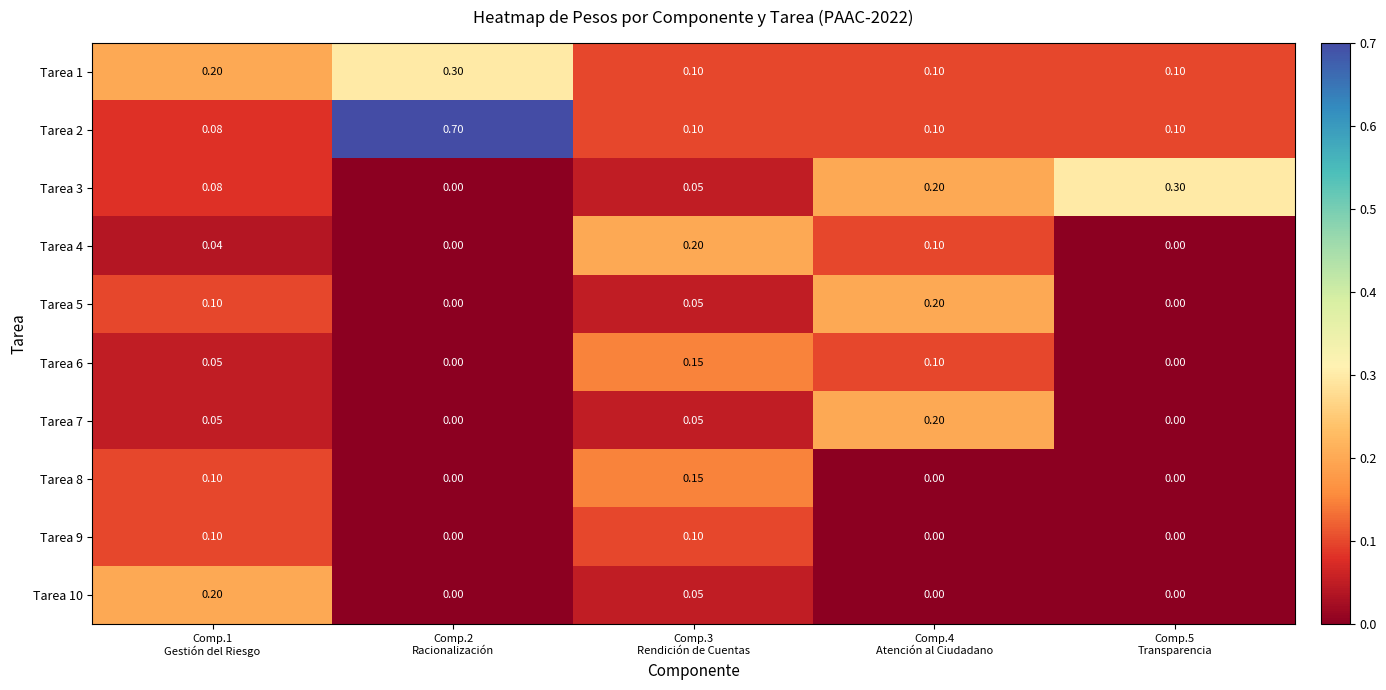

Reading left to right, extract all data points from this chart.

Tarea 1: Comp.1
Gestión del Riesgo=0.2	Comp.2
Racionalización=0.3	Comp.3
Rendición de Cuentas=0.1	Comp.4
Atención al Ciudadano=0.1	Comp.5
Transparencia=0.1
Tarea 2: Comp.1
Gestión del Riesgo=0.1	Comp.2
Racionalización=0.7	Comp.3
Rendición de Cuentas=0.1	Comp.4
Atención al Ciudadano=0.1	Comp.5
Transparencia=0.1
Tarea 3: Comp.1
Gestión del Riesgo=0.1	Comp.2
Racionalización=0.0	Comp.3
Rendición de Cuentas=0.1	Comp.4
Atención al Ciudadano=0.2	Comp.5
Transparencia=0.3
Tarea 4: Comp.1
Gestión del Riesgo=0.0	Comp.2
Racionalización=0.0	Comp.3
Rendición de Cuentas=0.2	Comp.4
Atención al Ciudadano=0.1	Comp.5
Transparencia=0.0
Tarea 5: Comp.1
Gestión del Riesgo=0.1	Comp.2
Racionalización=0.0	Comp.3
Rendición de Cuentas=0.1	Comp.4
Atención al Ciudadano=0.2	Comp.5
Transparencia=0.0
Tarea 6: Comp.1
Gestión del Riesgo=0.1	Comp.2
Racionalización=0.0	Comp.3
Rendición de Cuentas=0.1	Comp.4
Atención al Ciudadano=0.1	Comp.5
Transparencia=0.0
Tarea 7: Comp.1
Gestión del Riesgo=0.1	Comp.2
Racionalización=0.0	Comp.3
Rendición de Cuentas=0.1	Comp.4
Atención al Ciudadano=0.2	Comp.5
Transparencia=0.0
Tarea 8: Comp.1
Gestión del Riesgo=0.1	Comp.2
Racionalización=0.0	Comp.3
Rendición de Cuentas=0.1	Comp.4
Atención al Ciudadano=0.0	Comp.5
Transparencia=0.0
Tarea 9: Comp.1
Gestión del Riesgo=0.1	Comp.2
Racionalización=0.0	Comp.3
Rendición de Cuentas=0.1	Comp.4
Atención al Ciudadano=0.0	Comp.5
Transparencia=0.0
Tarea 10: Comp.1
Gestión del Riesgo=0.2	Comp.2
Racionalización=0.0	Comp.3
Rendición de Cuentas=0.1	Comp.4
Atención al Ciudadano=0.0	Comp.5
Transparencia=0.0